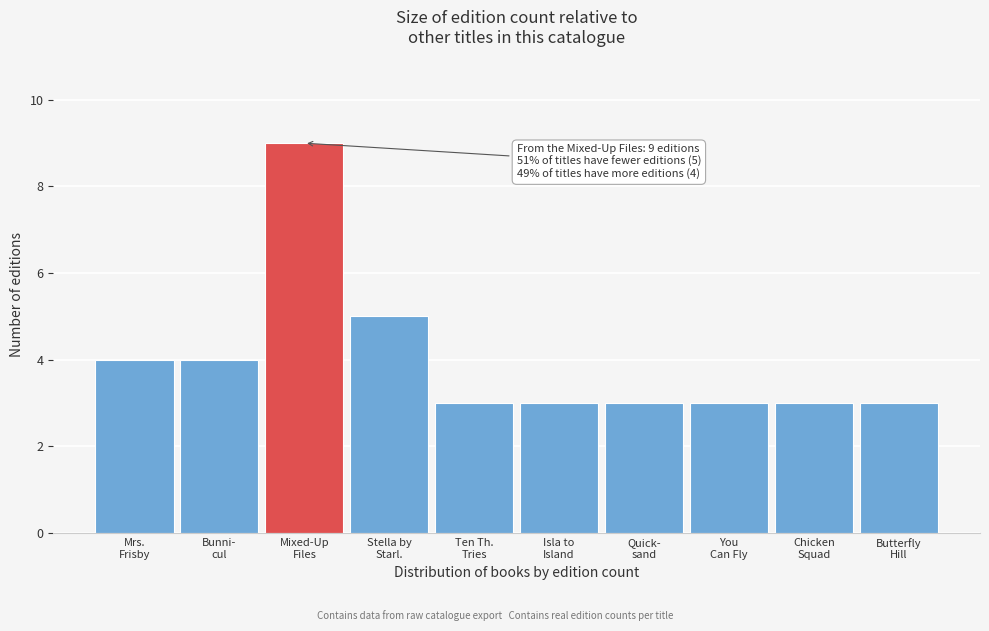

Reading right to left, what are all the values shown in this chart?

3	3	3	3	3	3	5	9	4	4